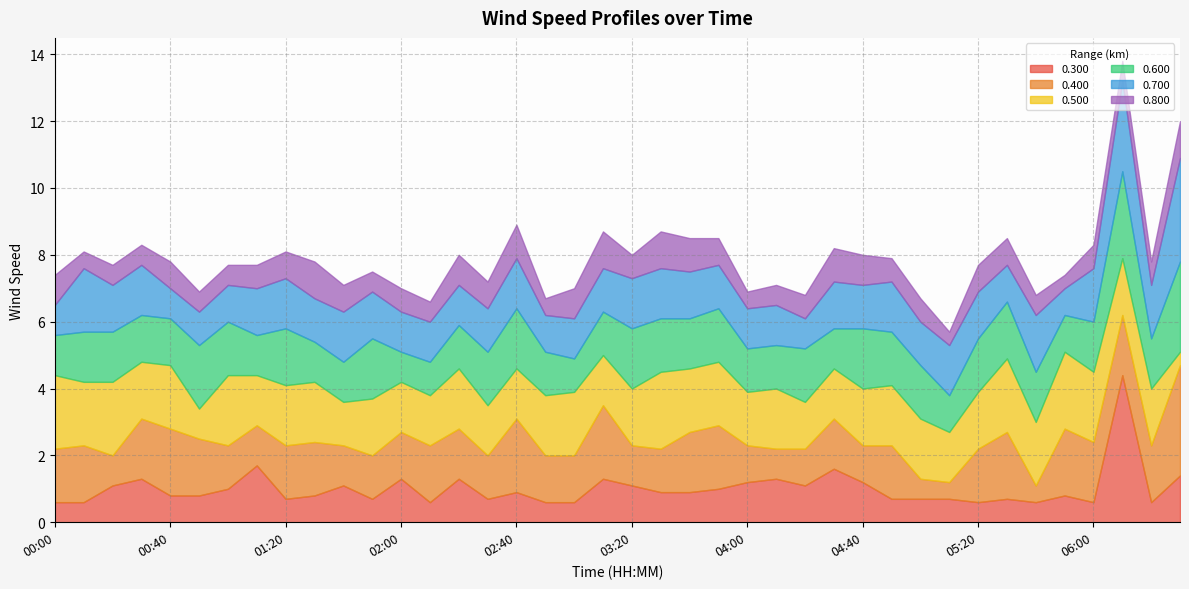

At which label does 0.600 first exceed 1?

00:00